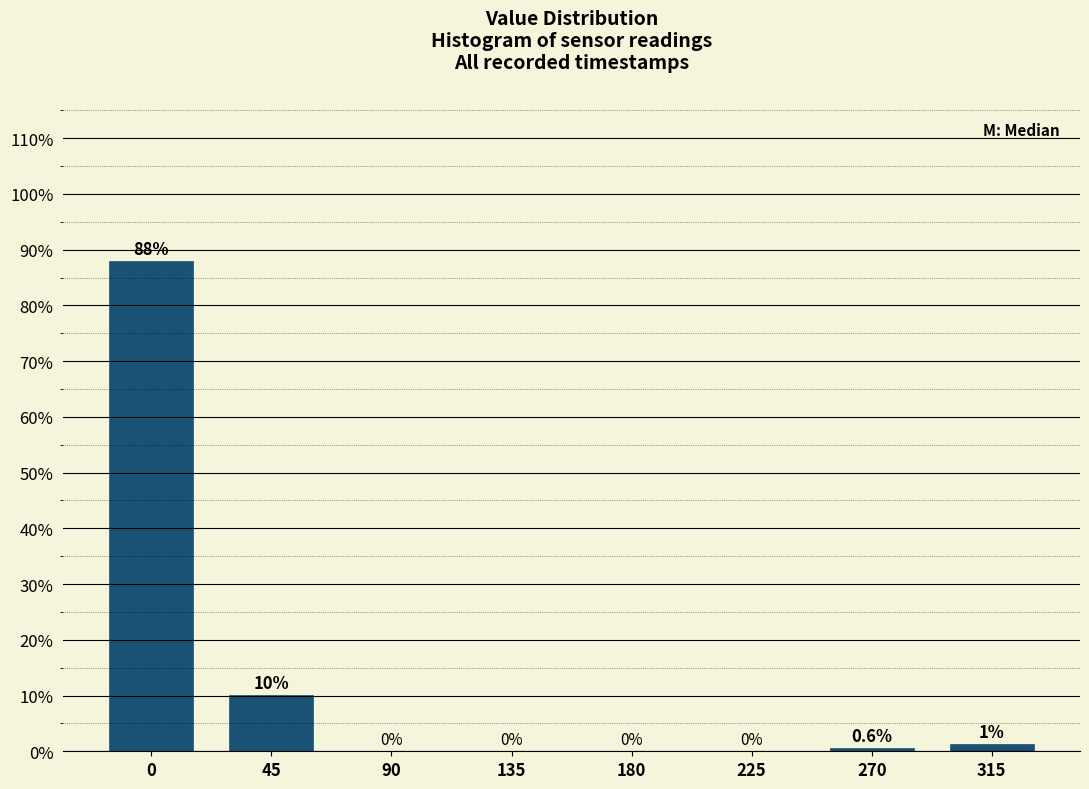

What is the sum of all values?

100.0